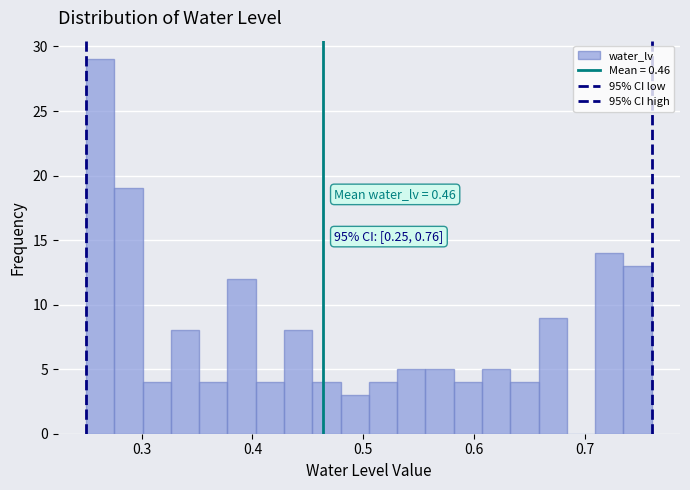

Around what value on the x-axis is the tallest bar? Give the approximate position of its centre, as read against the axis.

0.26